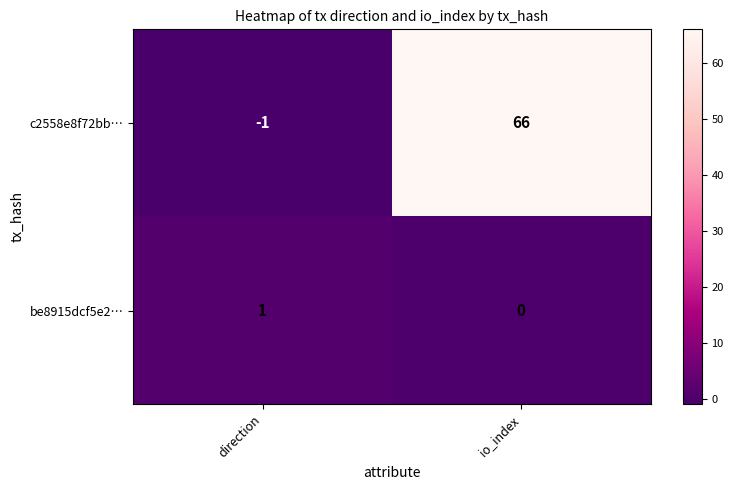

Between direction and io_index, which series saw the biggest shift?

c2558e8f72bb…